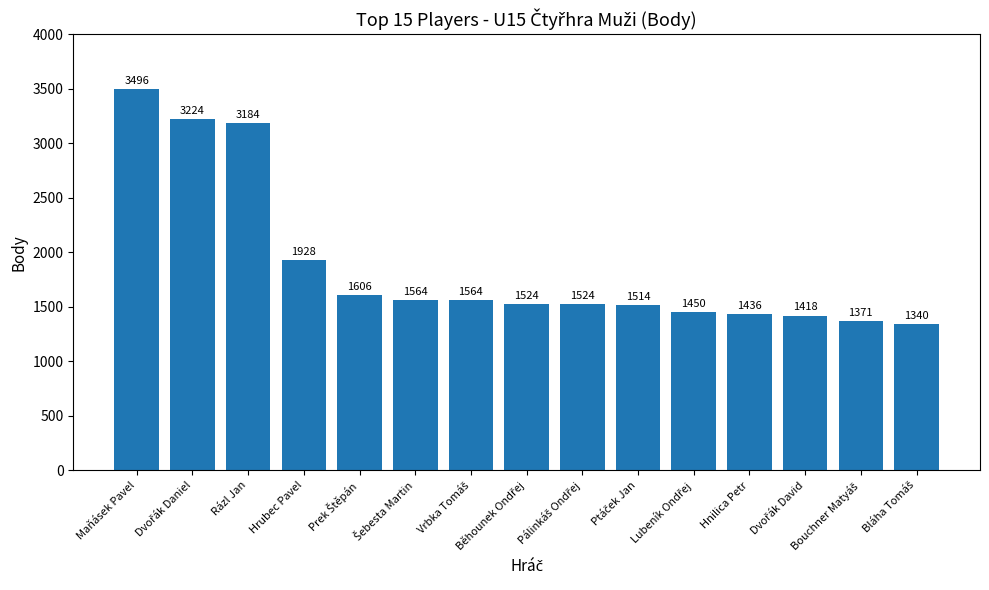

Reading left to right, what are all the values shown in this chart?

3496	3224	3184	1928	1606	1564	1564	1524	1524	1514	1450	1436	1418	1371	1340